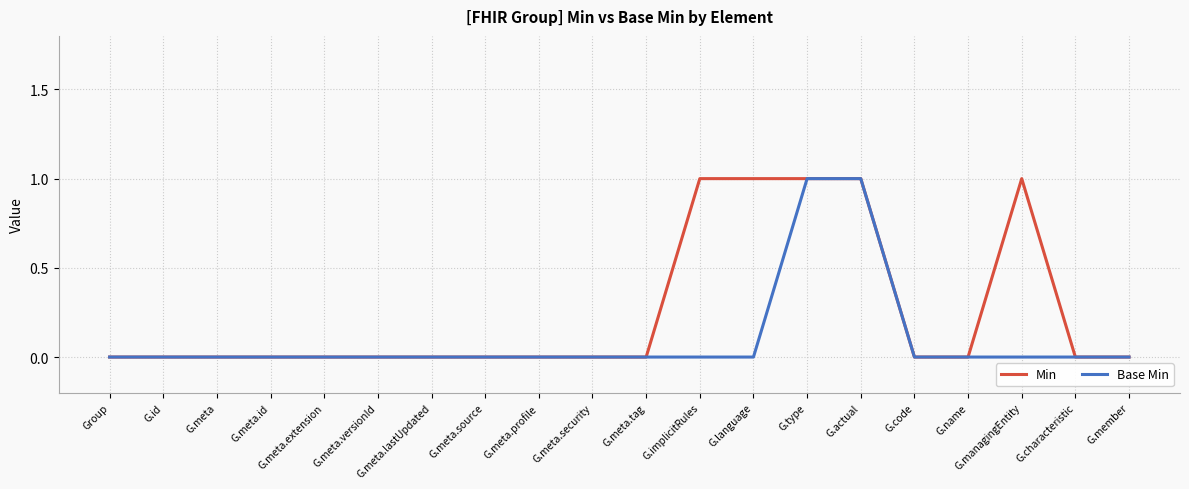

How many lines are shown in the chart?

2